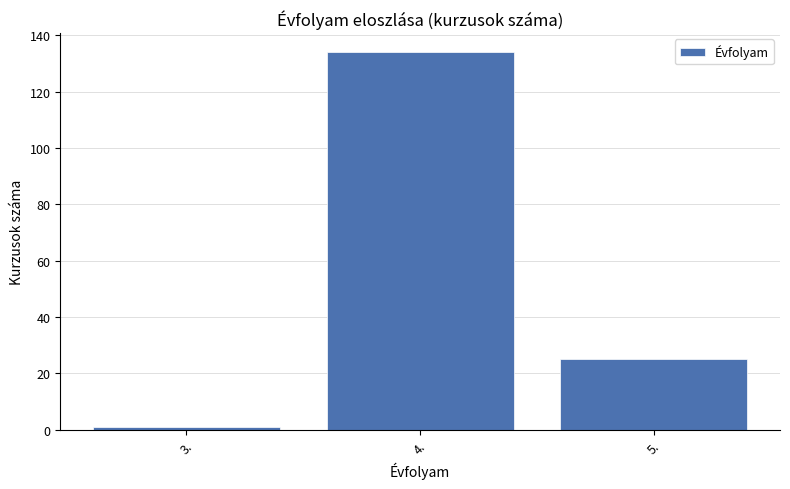

Reading left to right, list all the values displayed in this chart.

3.=1	4.=134	5.=25